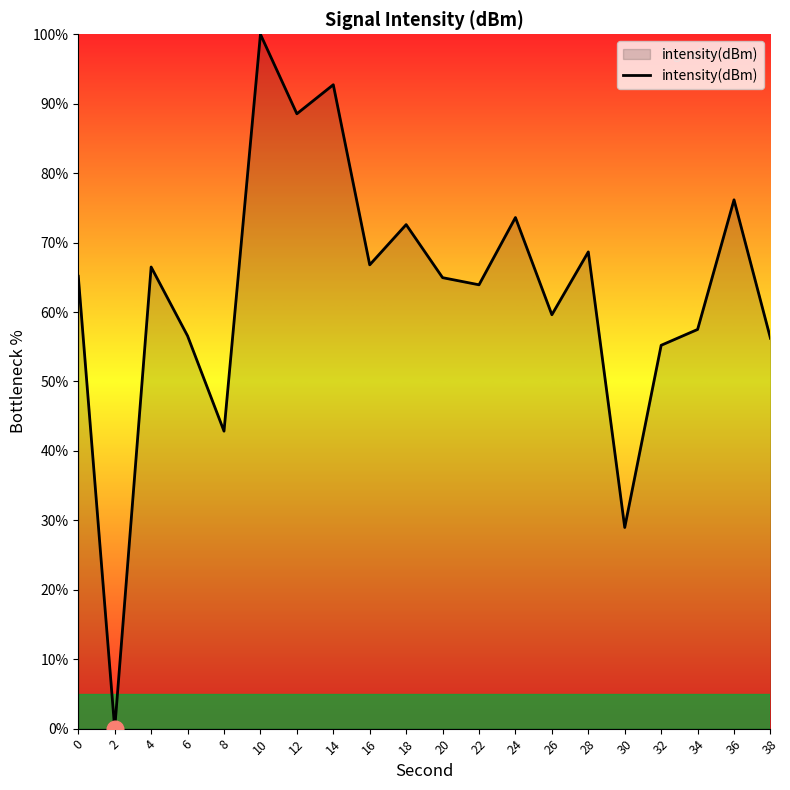

What is the approximate value at 22?

63.9